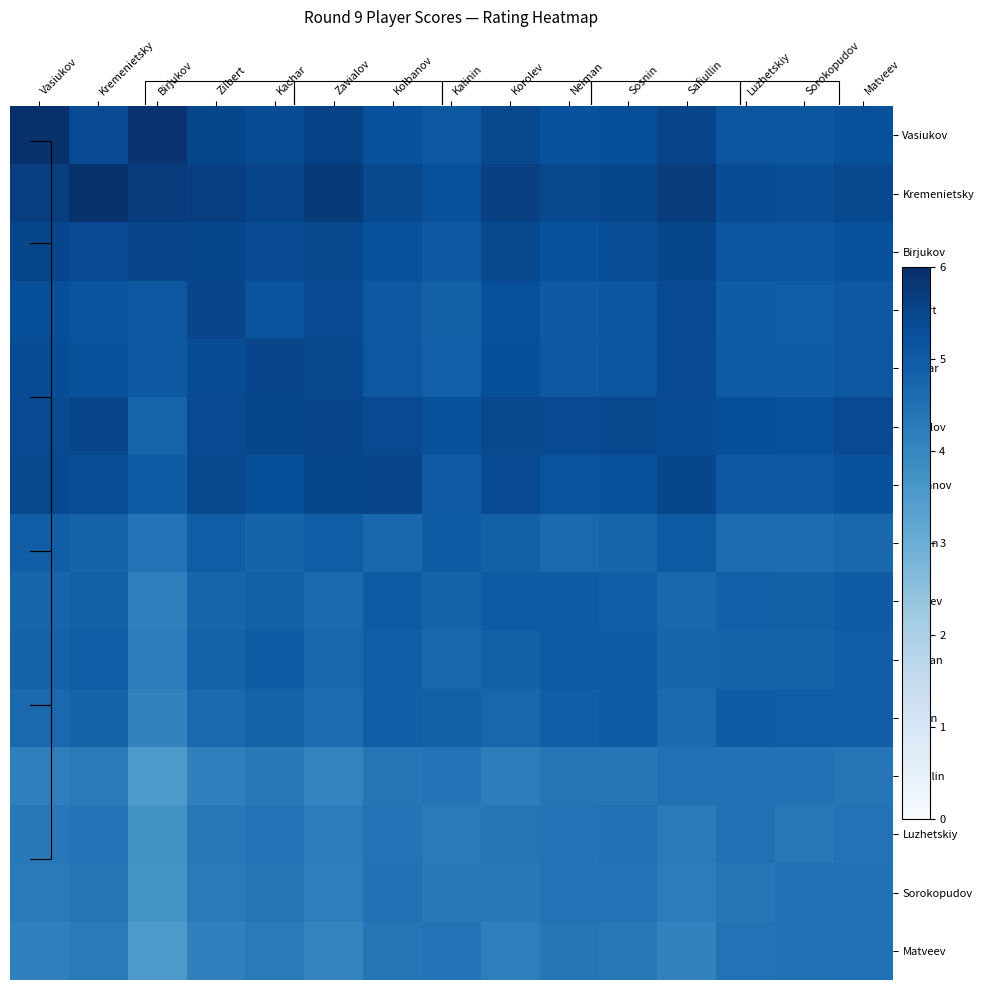

What is the highest value of the Luzhetskiy series?

4.5